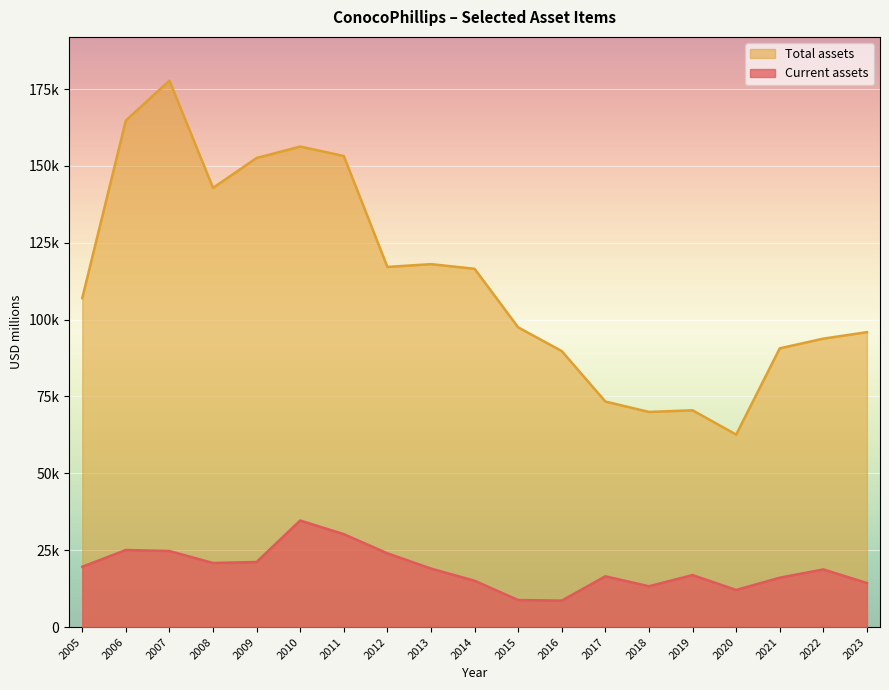

What is the minimum value for Current assets?

8609